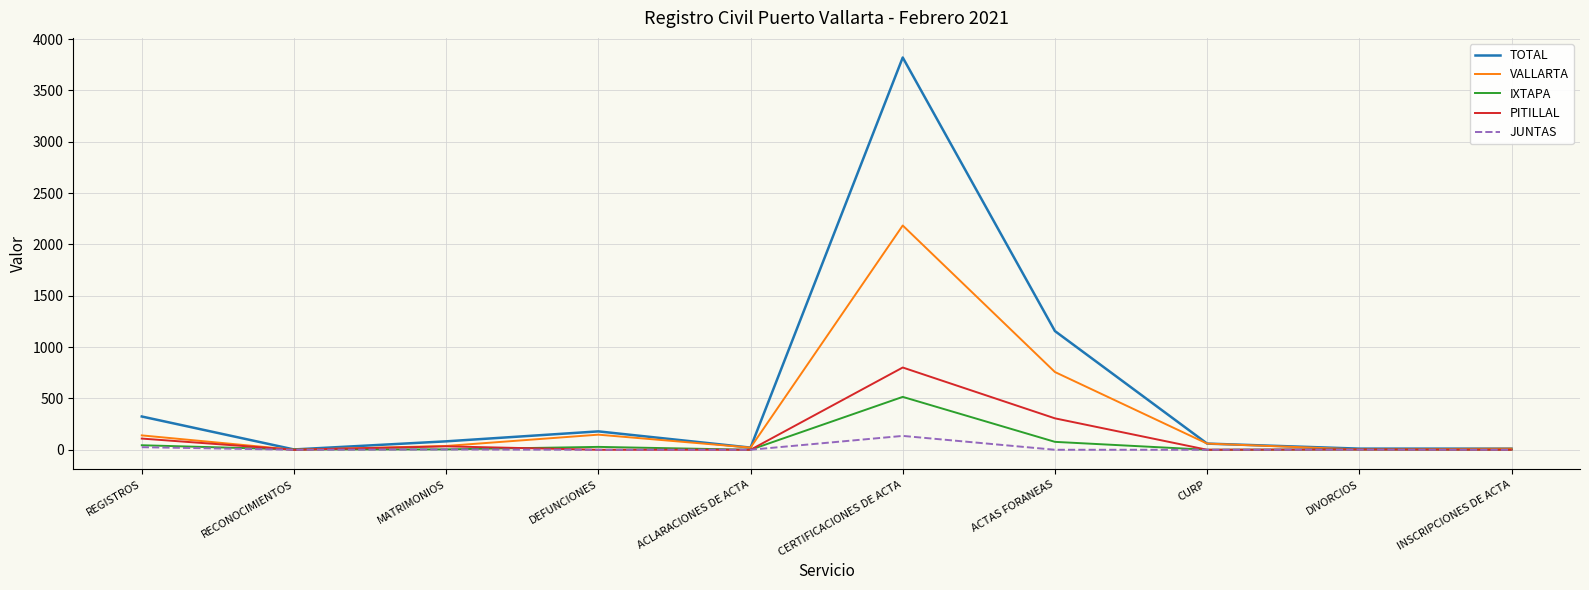

What is the spread (max minus min) of values at INSCRIPCIONES DE ACTA?

11